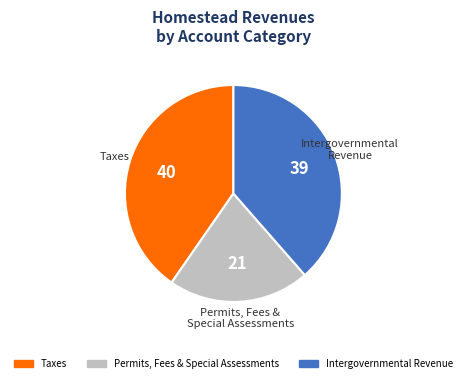

Does any single category account for the majority?

No